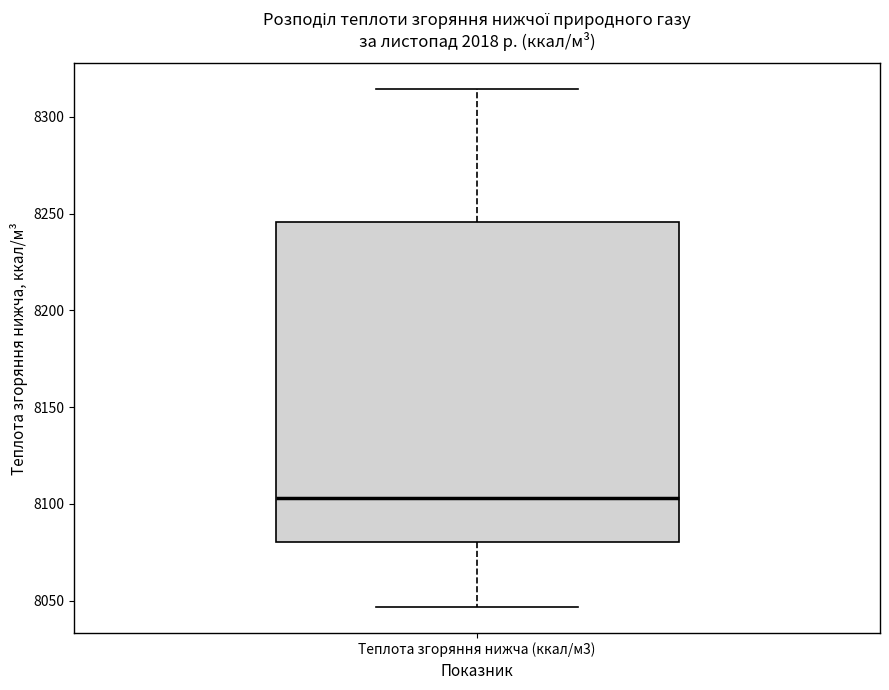

Where does the lower whisker of the box for Теплота згоряння нижча (ккал/м3) end on the y-axis? The values are not printed on the chart, so give them approximately, as read against the axis.

8045